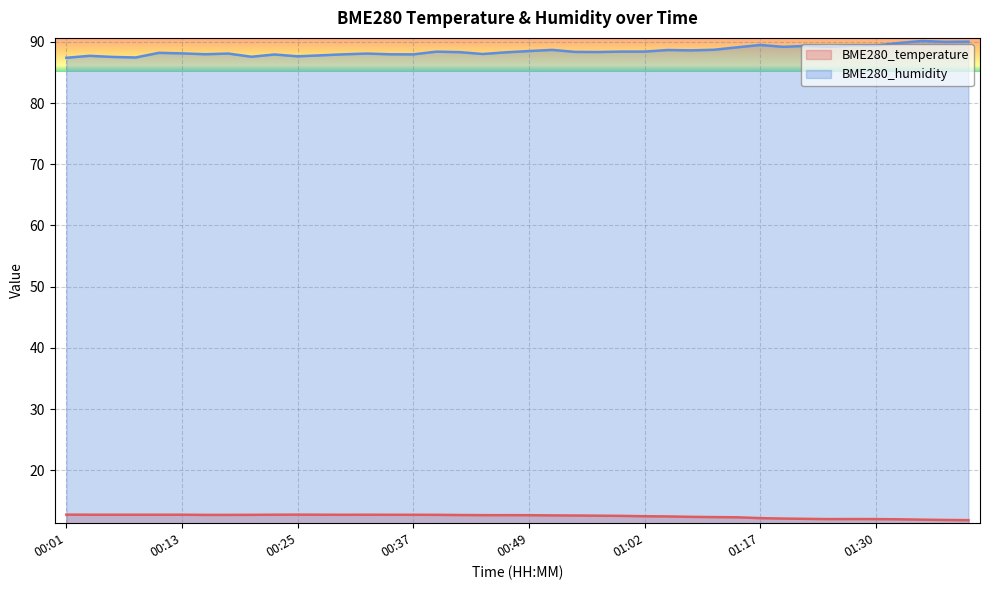

What is the spread (max minus min) of values at 00:59?

75.9